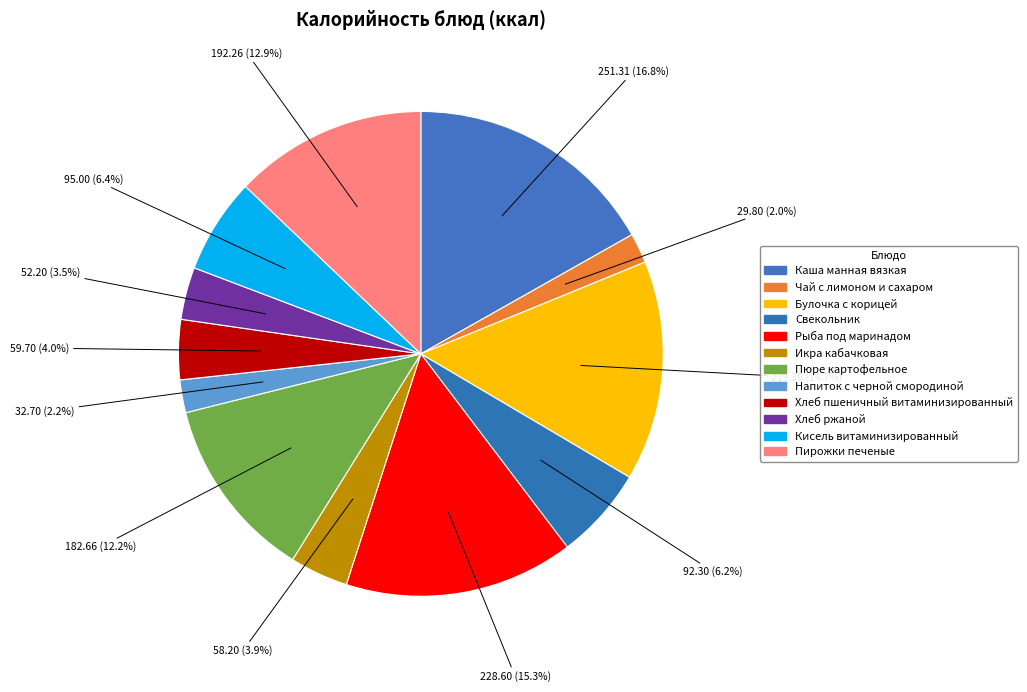

True or false: Напиток с черной смородиной accounts for 16% of the total.

False